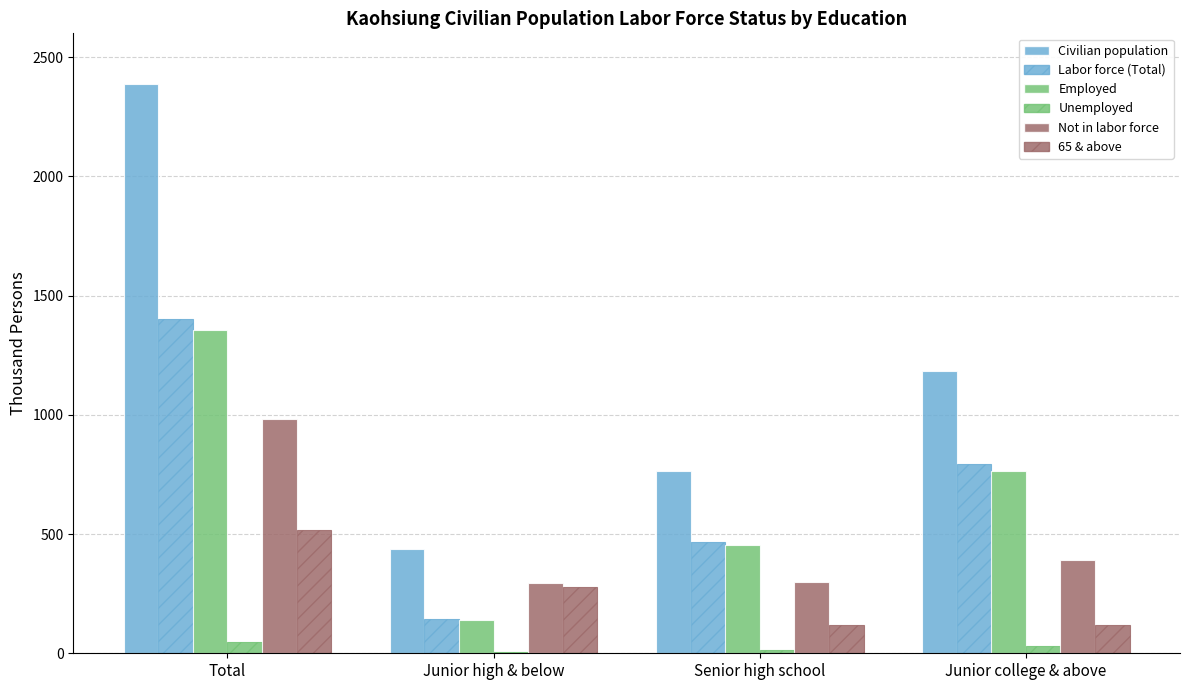

How many categories are shown in the chart?

4